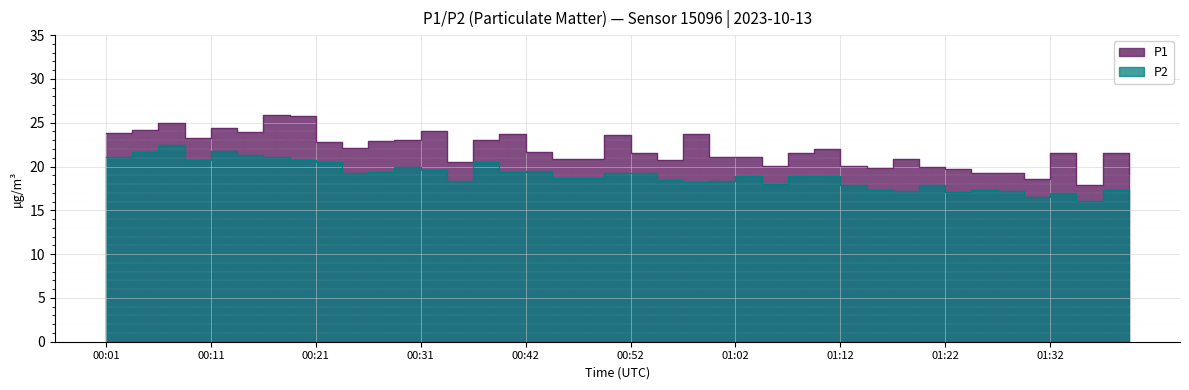

True or false: P2 and P1 cross at least once.

False